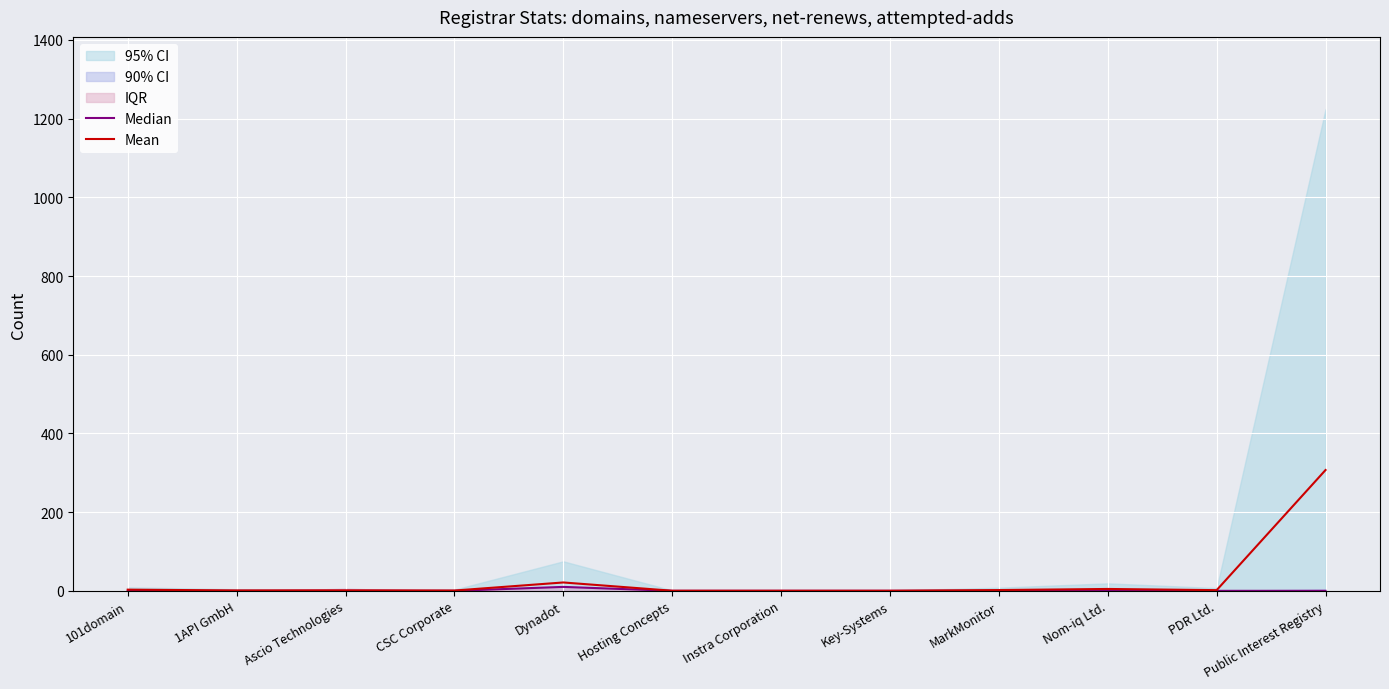

Which series has the widest spread of values?

Mean